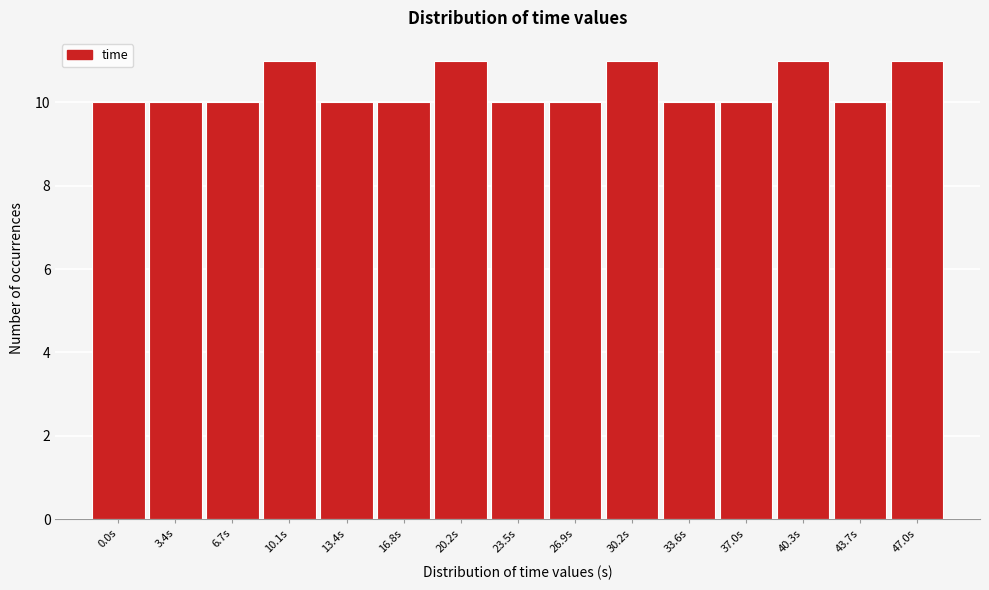

Reading left to right, extract all data points from this chart.

10	10	10	11	10	10	11	10	10	11	10	10	11	10	11